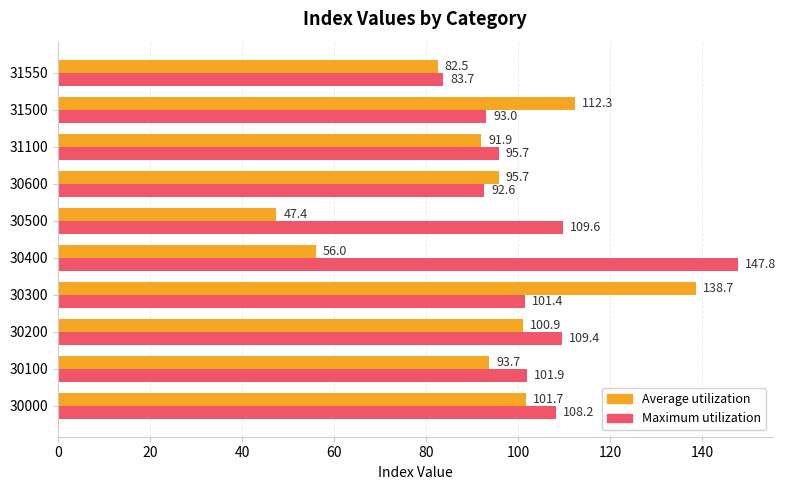

The value of Average utilization at 30000 is 142.1. True or false?

False